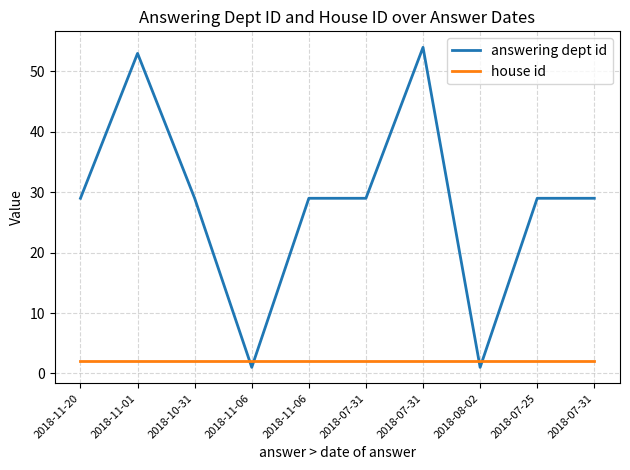

Does the chart have visible grid lines?

Yes